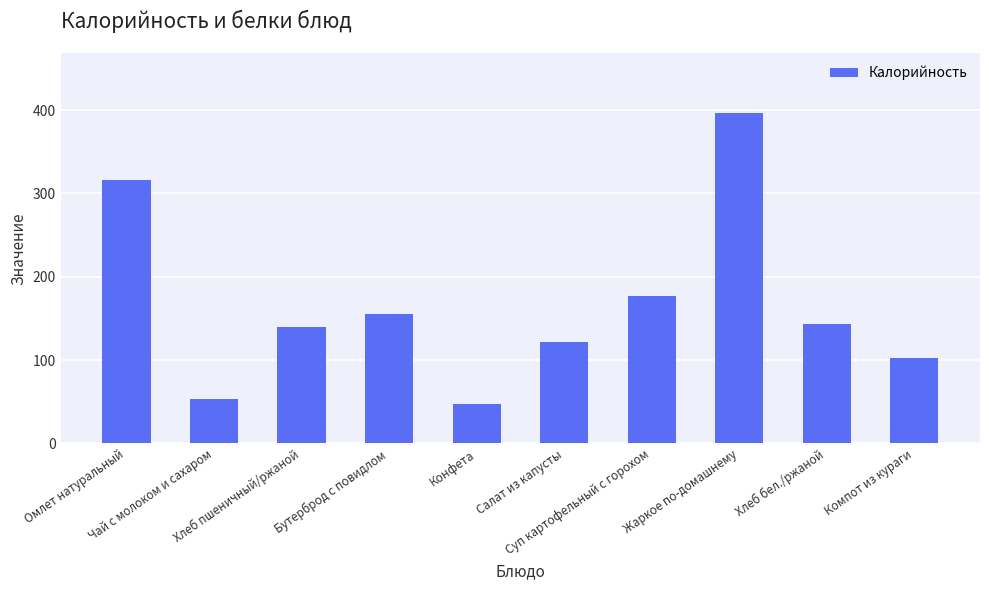

Which label corresponds to the largest value in the chart?

Жаркое по-домашнему